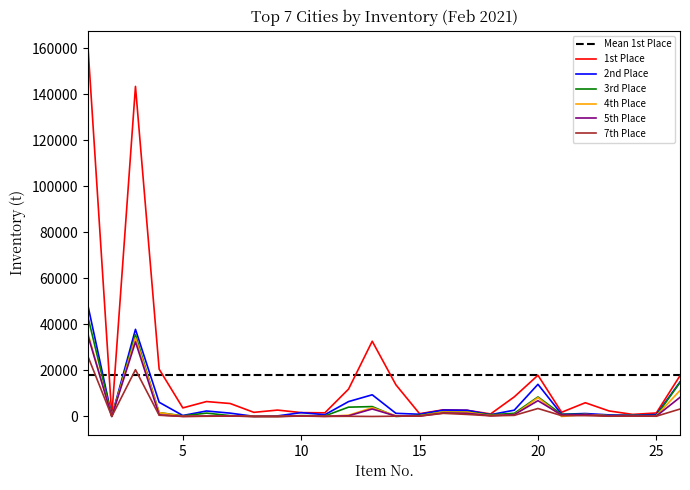

The value of 3rd Place at 19 is 1369.0. True or false?

True